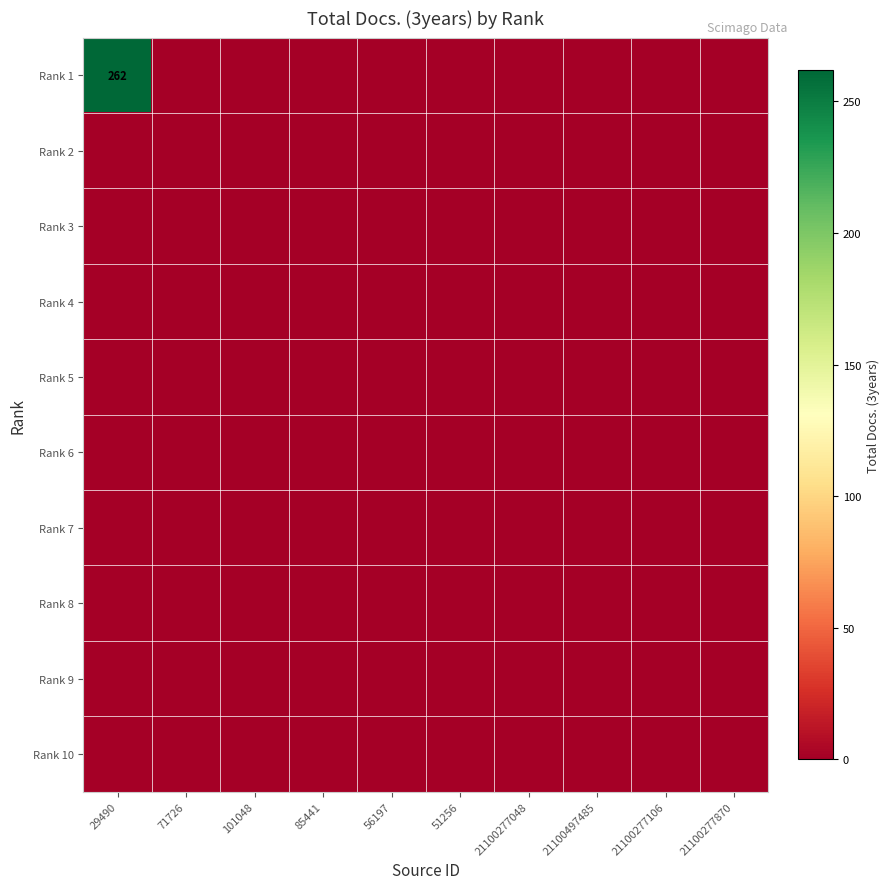

Rank the series by their maximum value, from lowest to highest.

Rank 2, Rank 3, Rank 4, Rank 5, Rank 6, Rank 7, Rank 8, Rank 9, Rank 10, Rank 1